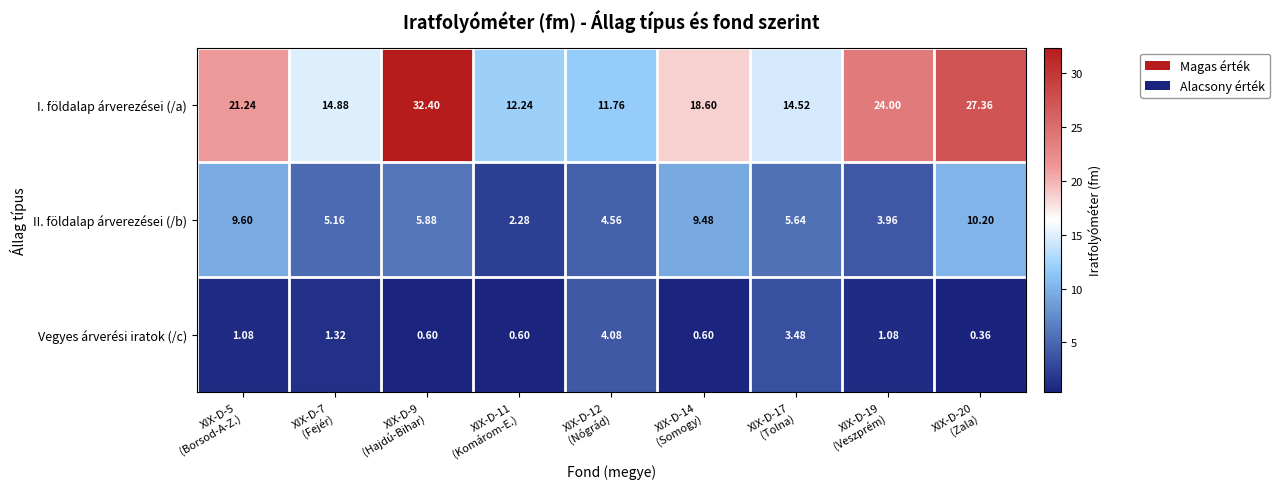

Which series has the largest total across all categories?

I. földalap árverezései (/a)